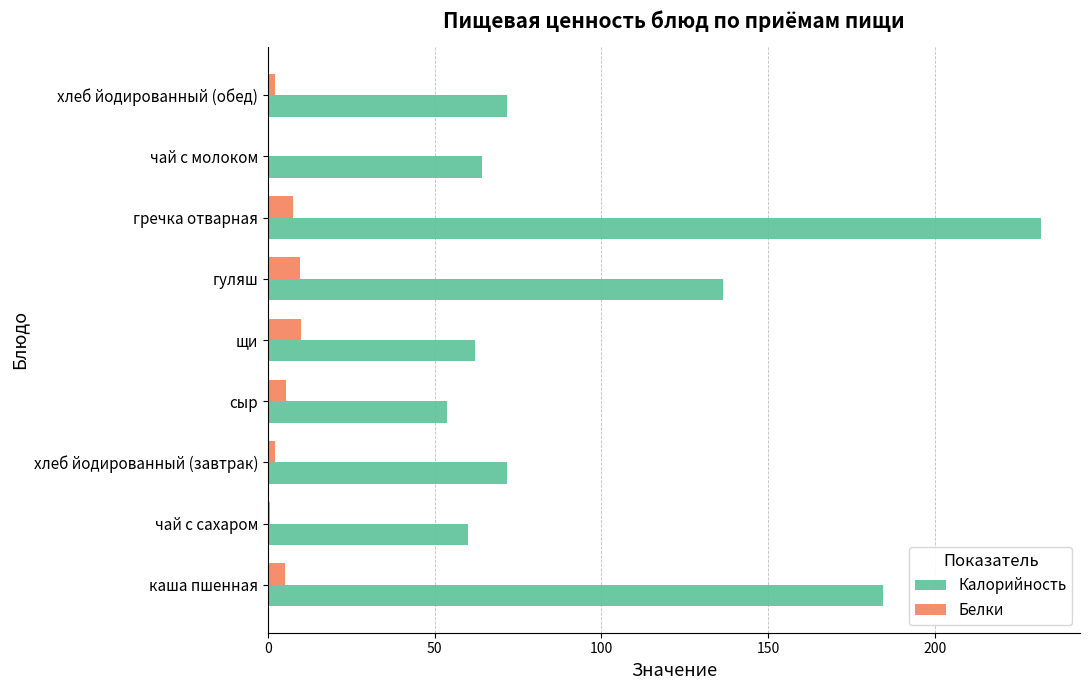

What is the sum of all Белки values?

42.8